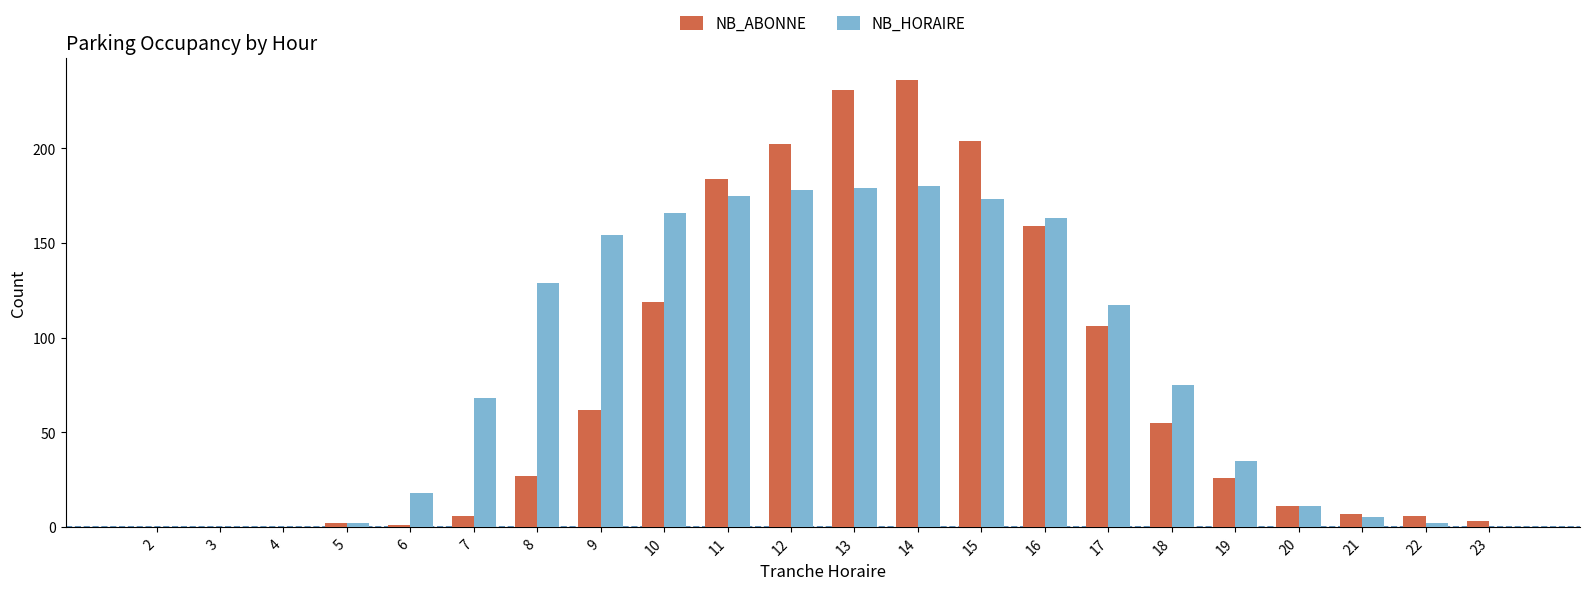

Between 16 and 22, which series saw the biggest shift?

NB_HORAIRE